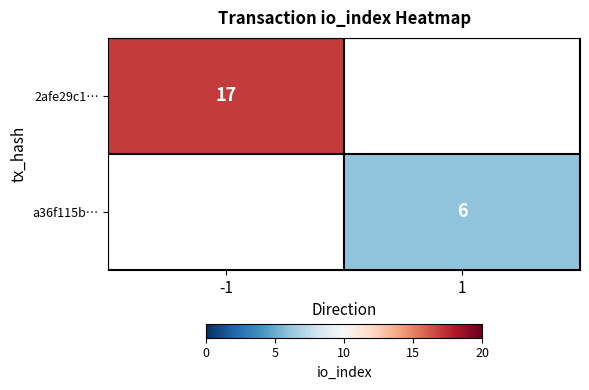

True or false: a36f115b… has a value of 8 at 1.

False